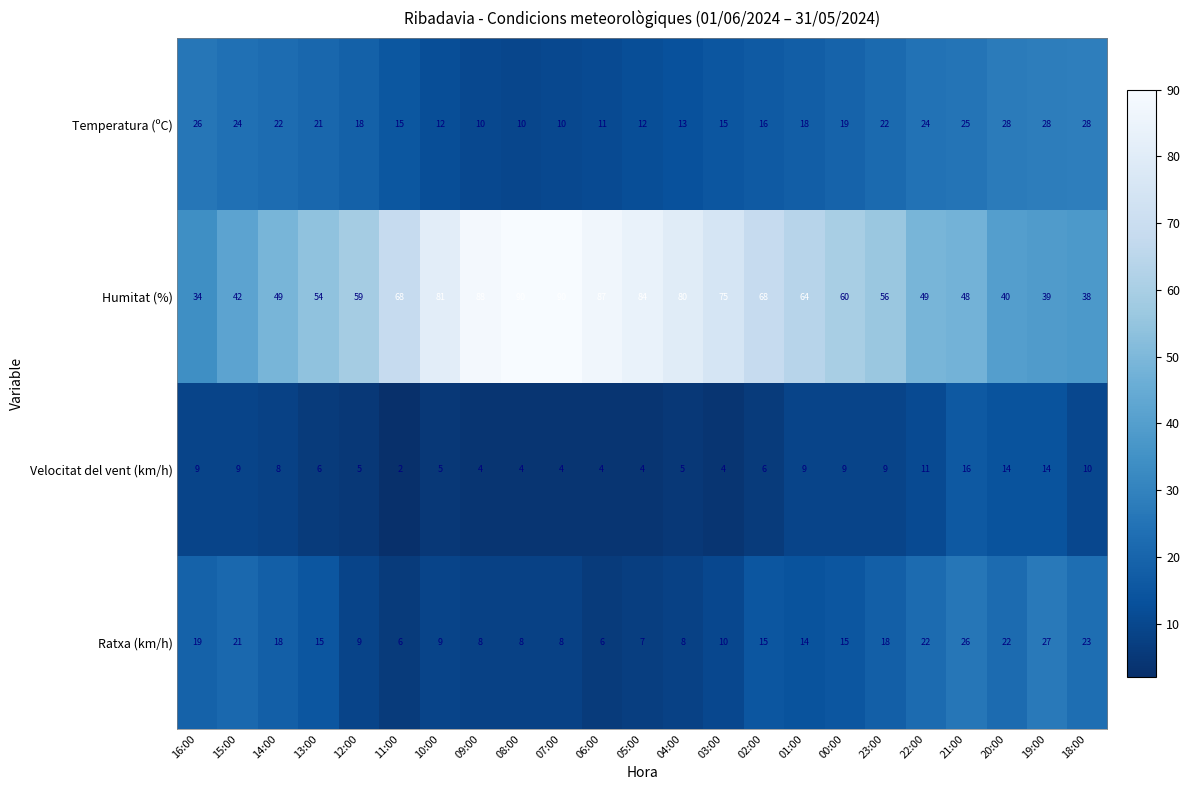

True or false: Temperatura (ºC) has a value of 6 at 13:00.

False